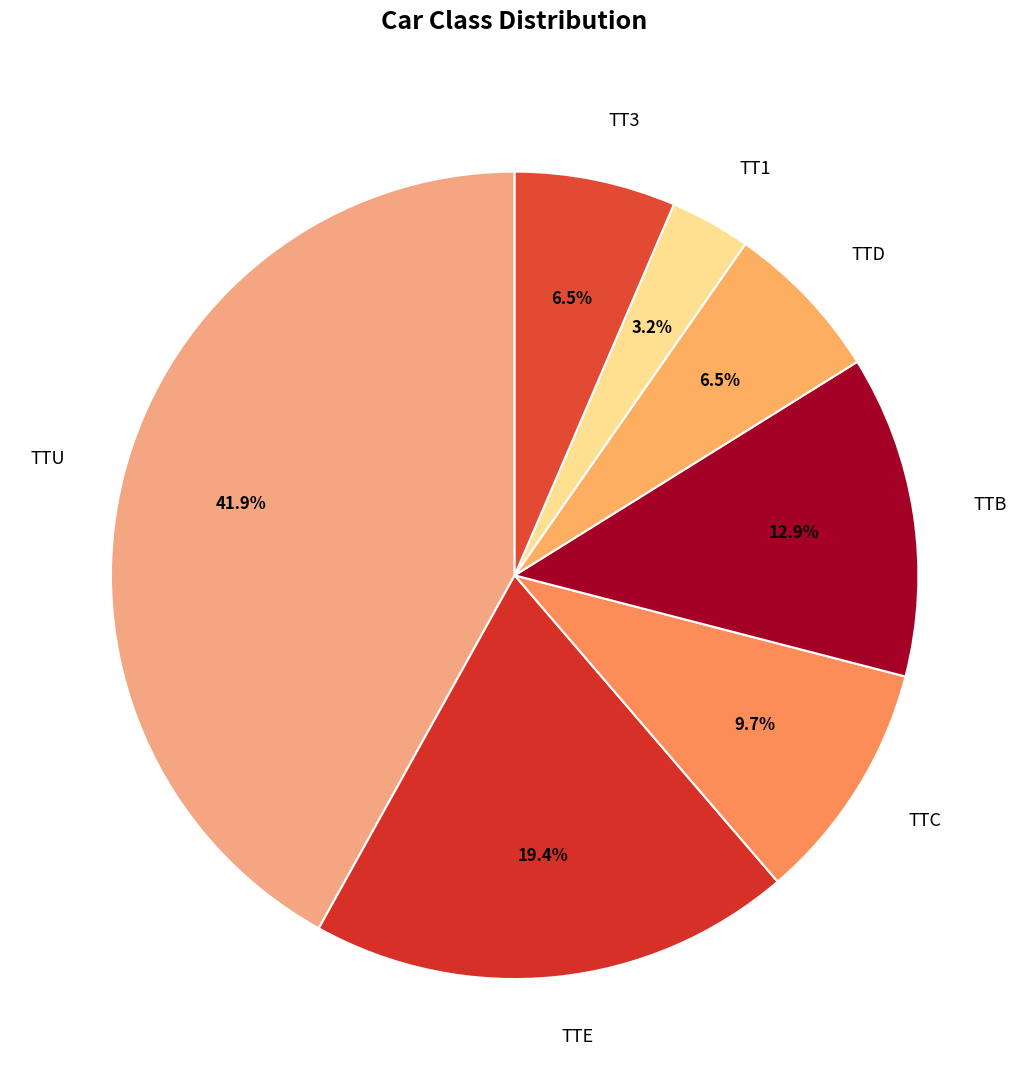

Count the number of slices in the pie.

7